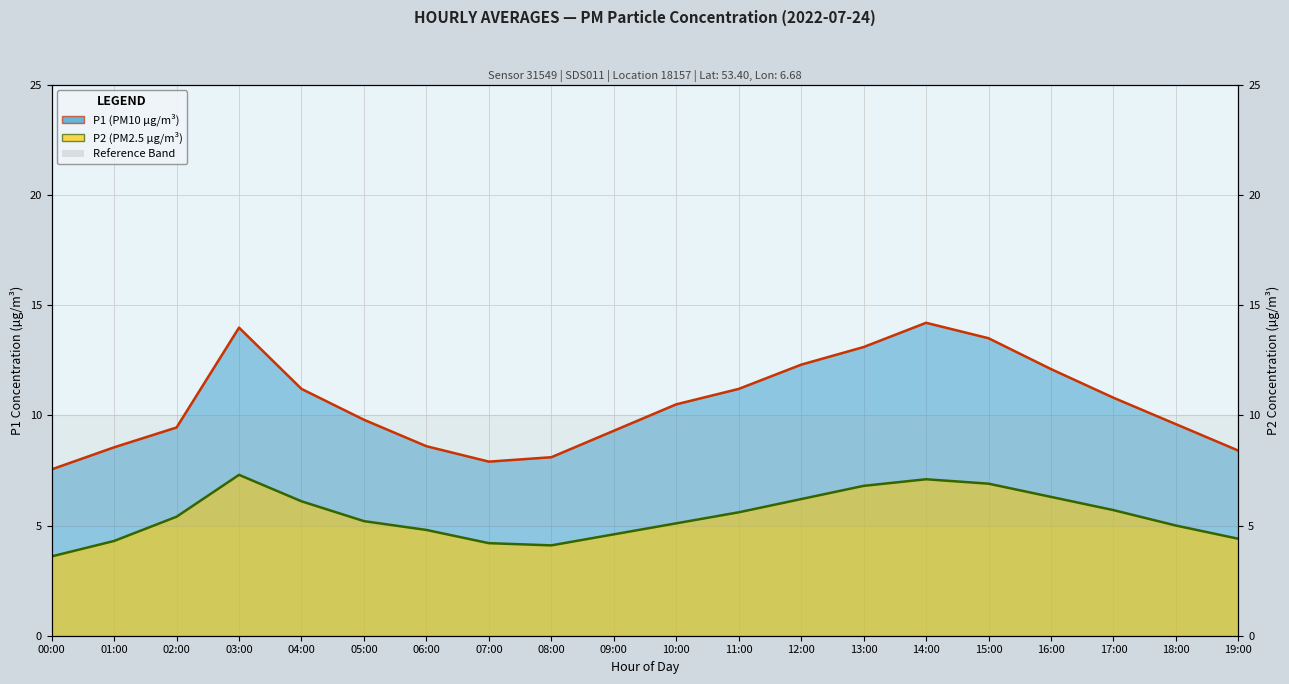

True or false: P2 Line has more than 0 points higher than both neighbors.

True